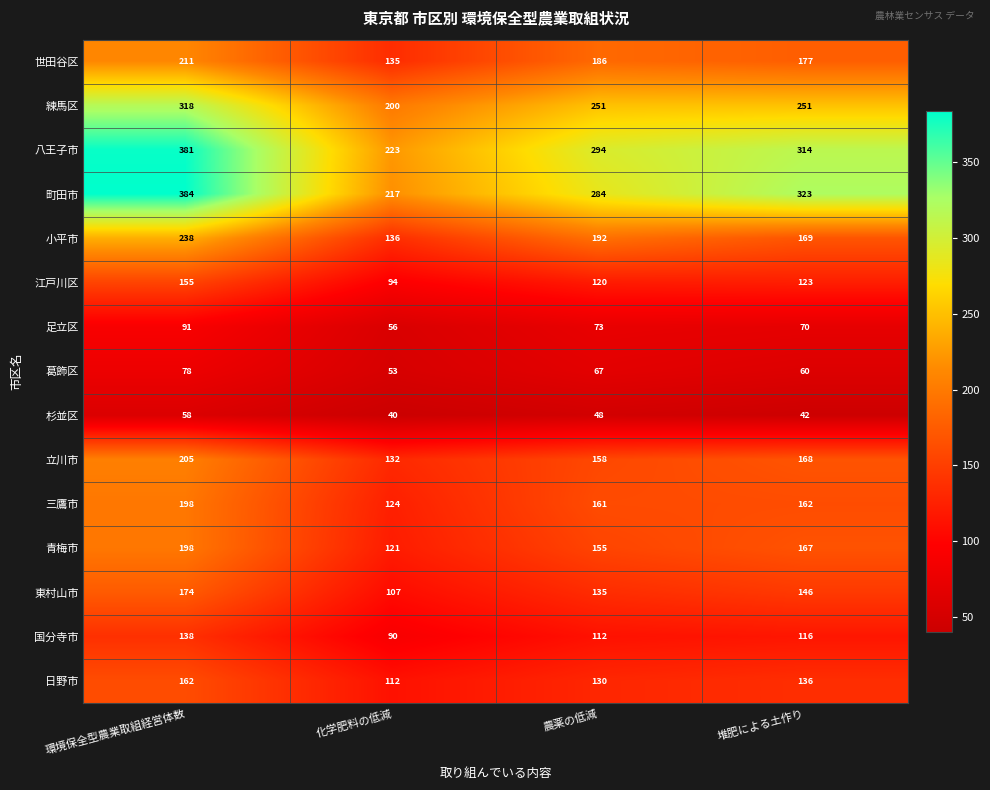

Which series has the widest spread of values?

町田市